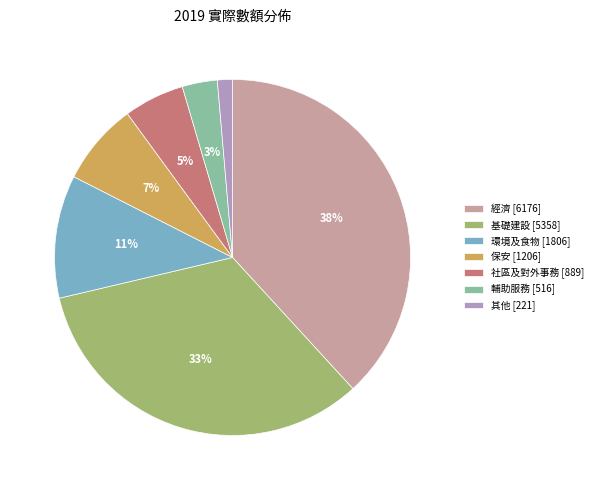

To the nearest percent, what portion does 其他 represent?

1%